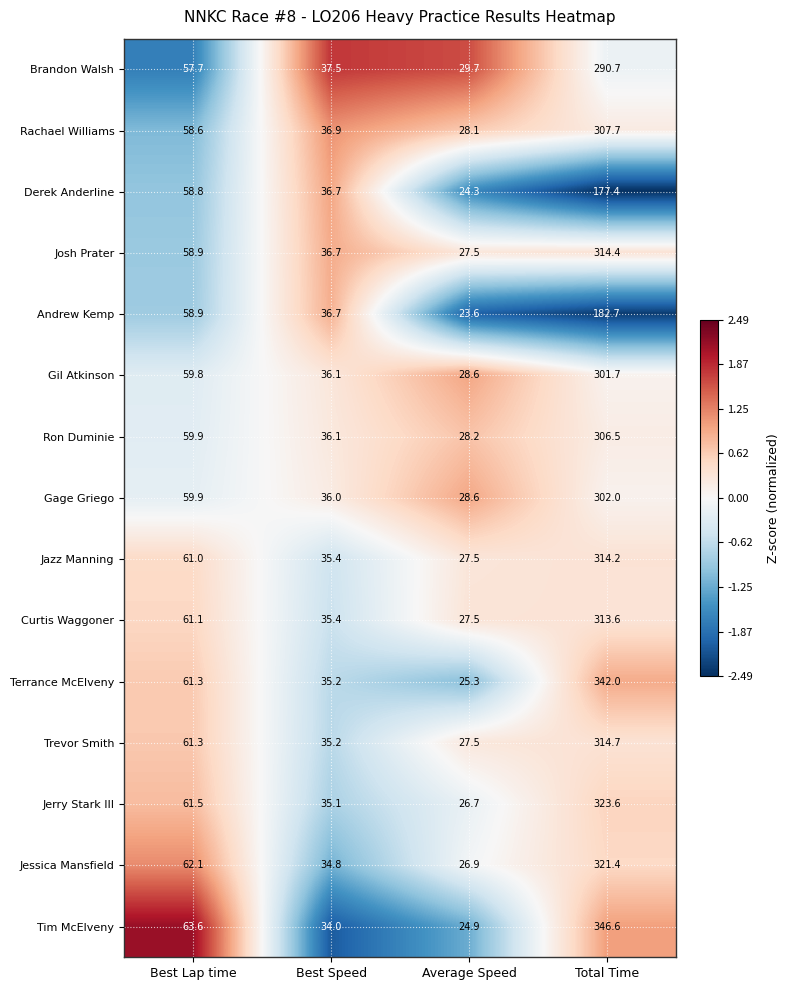

What is the minimum value shown in the chart?

23.6